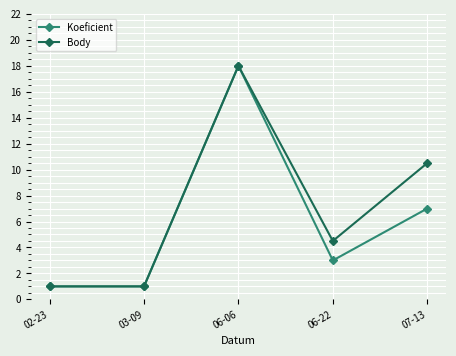

In Body, how many points are higher than both neighbors (excluding endpoints)?

1